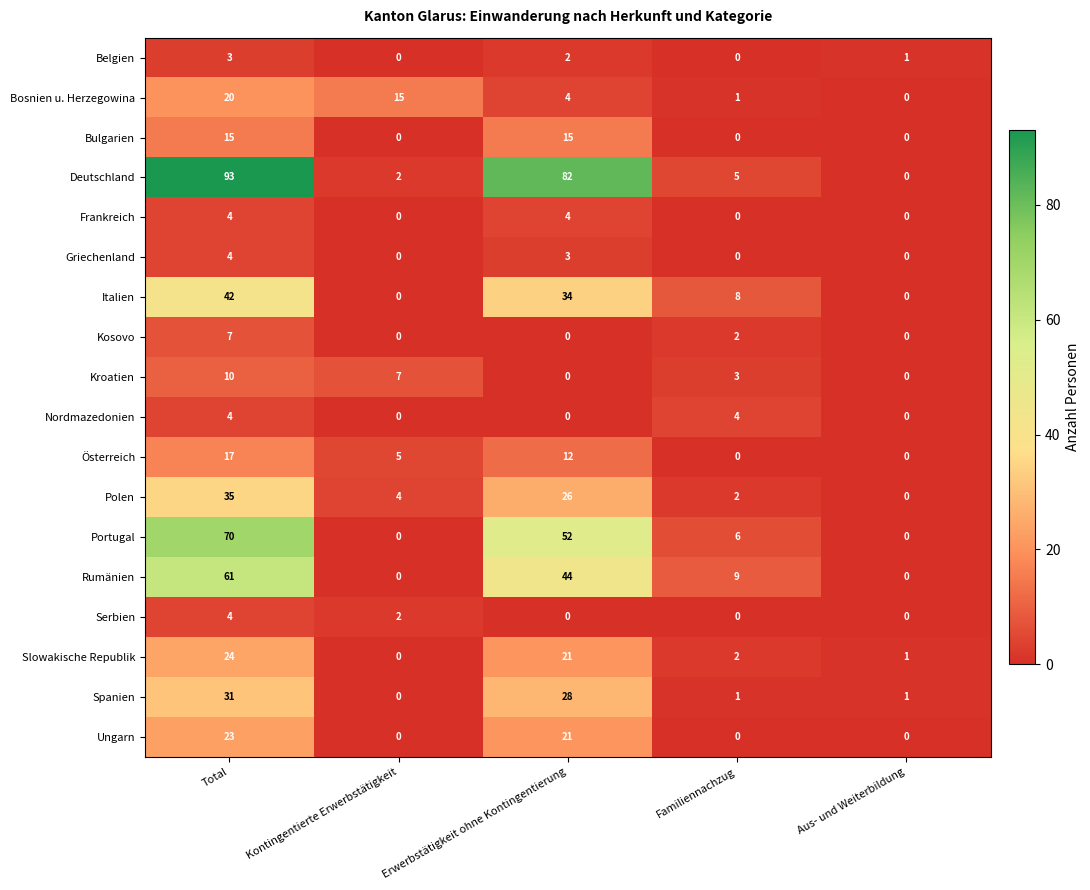

What is the difference between the maximum and minimum values in the Kroatien series?

10